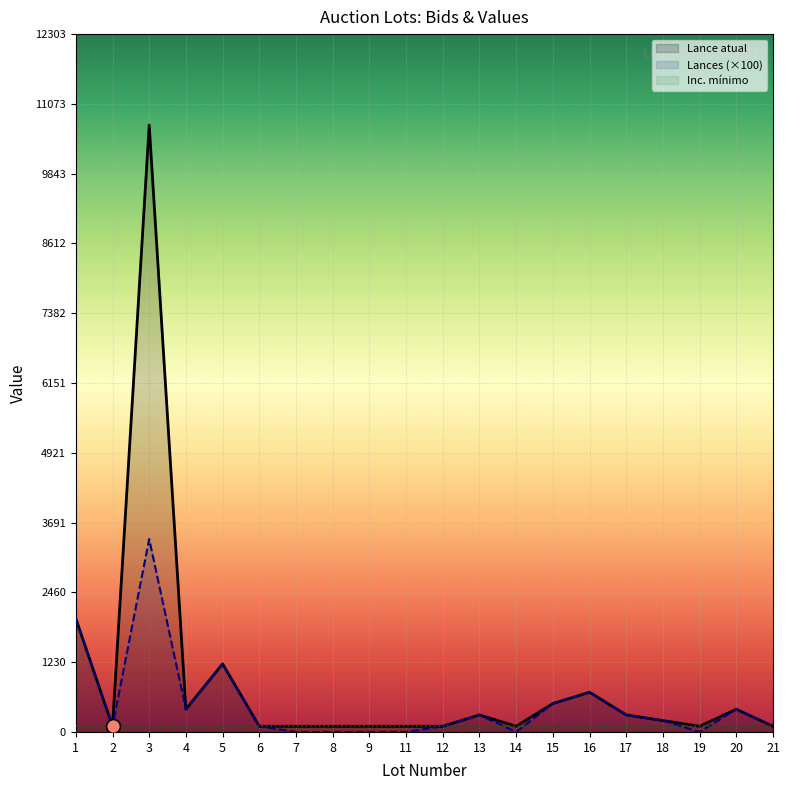

What value does the Lances series have at 12?

100